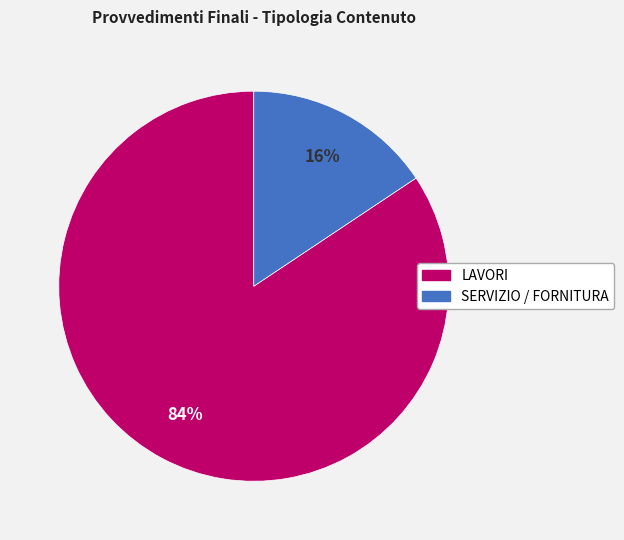

Combined, do LAVORI and SERVIZIO / FORNITURA account for over 50%?

Yes